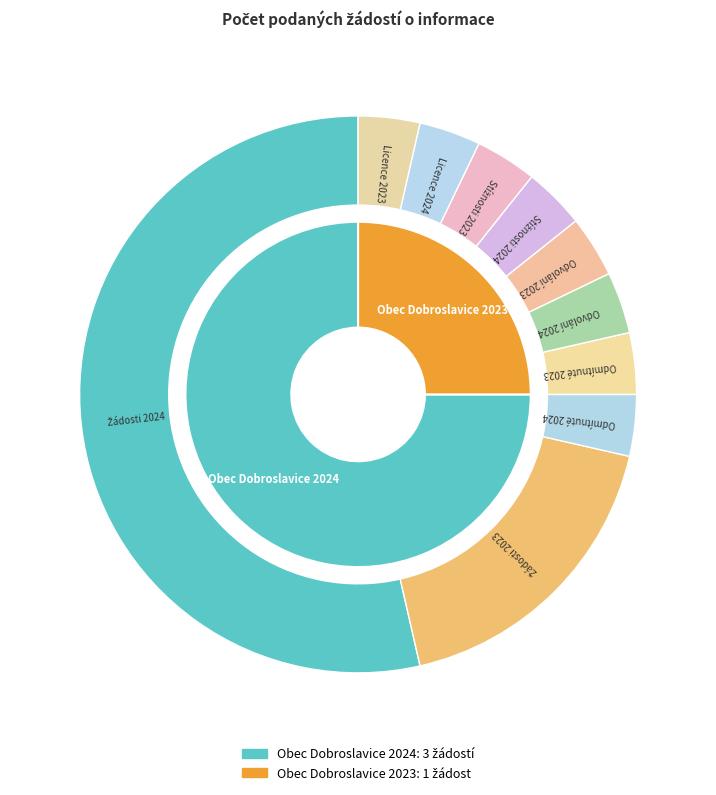

How many segments does this pie chart have?

2